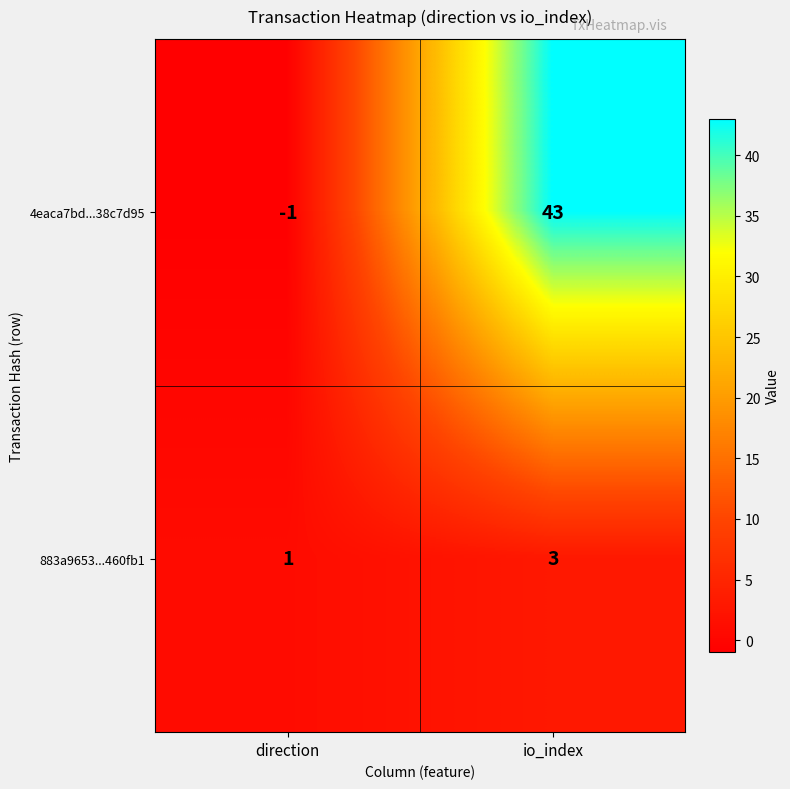

What is the average value of the 4eaca7bd...38c7d95 series?

21